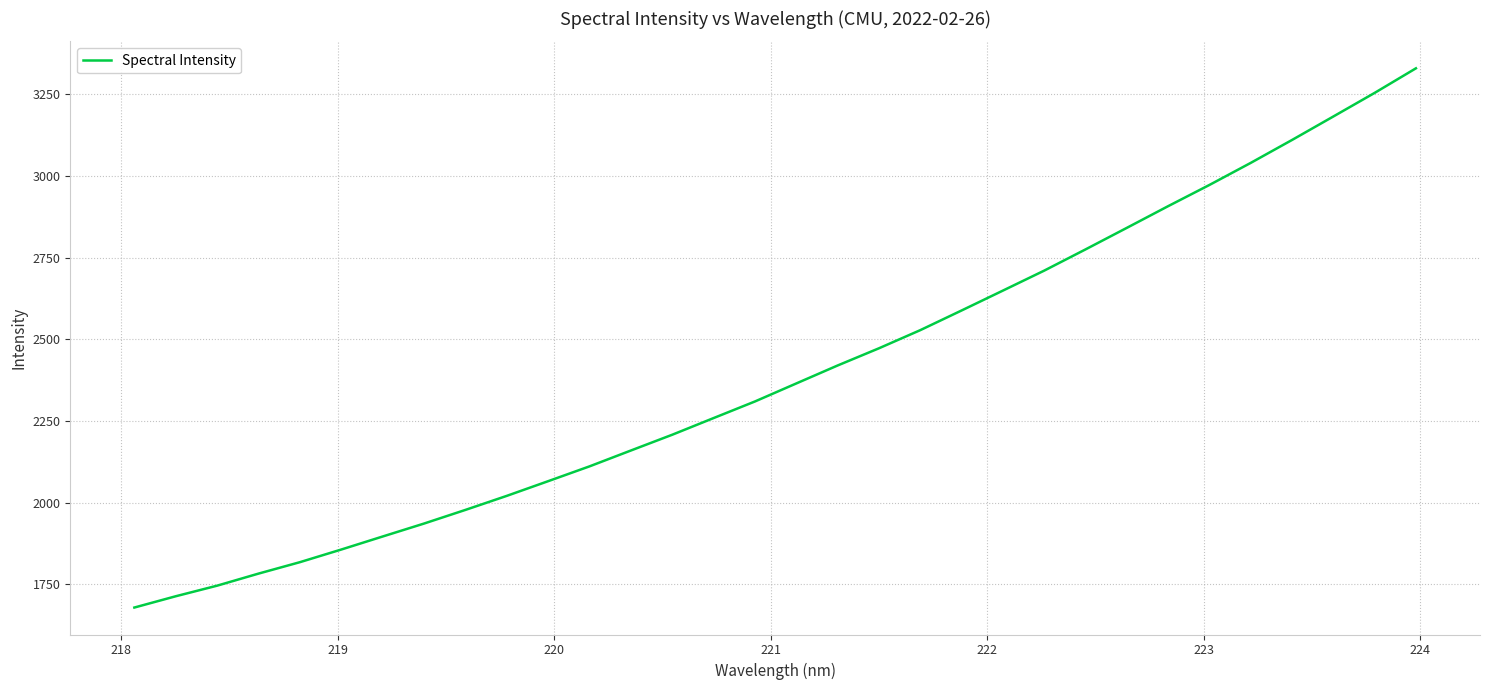

What is the difference between the maximum and minimum values?

1650.4